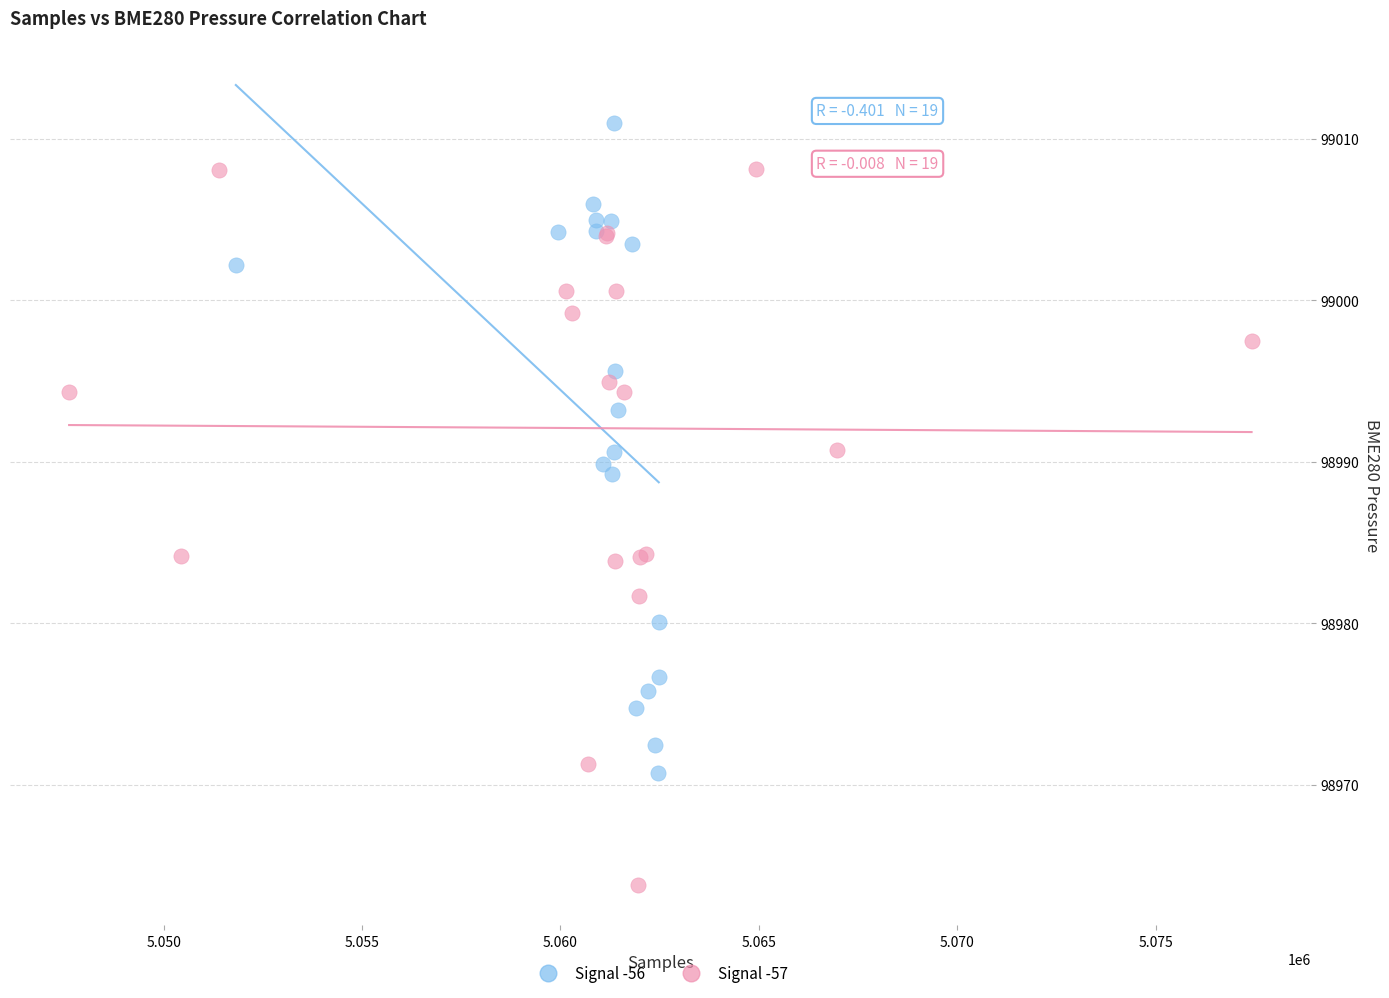

Which series contains the highest Y value?

Signal -56